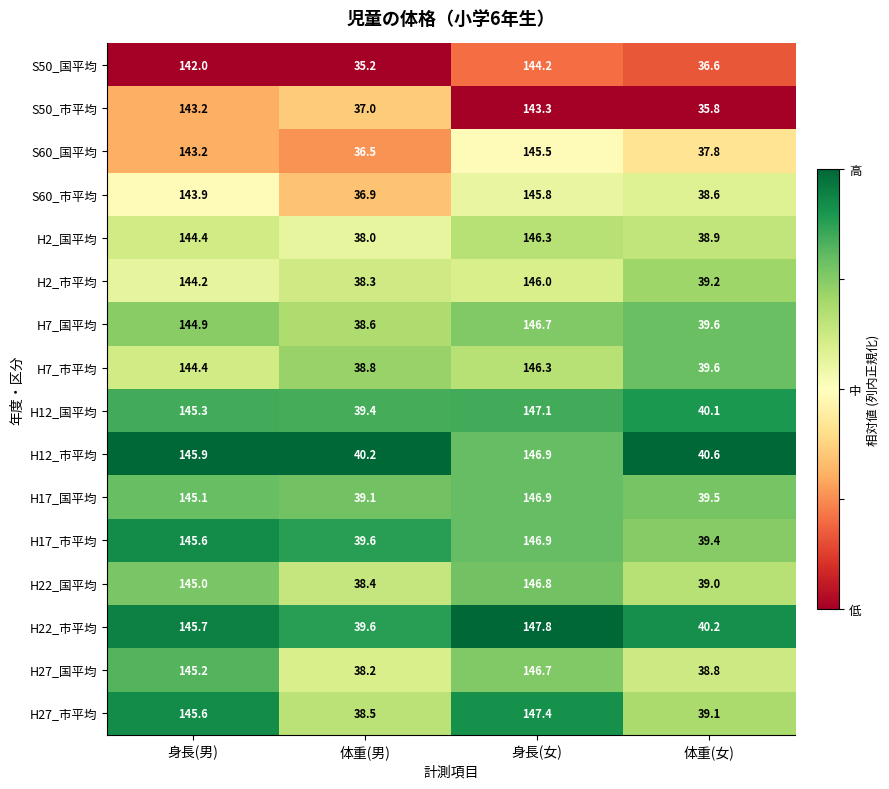

What is the sum of all H7_市平均 values?

369.1